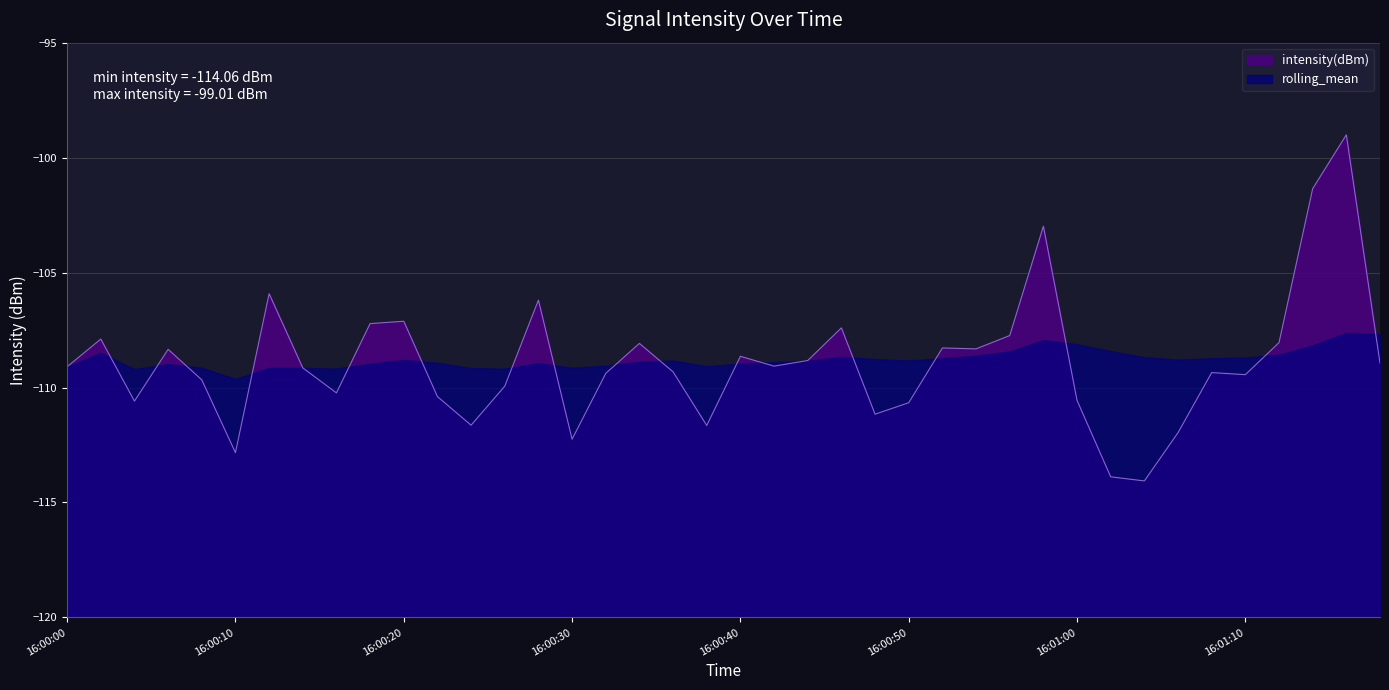

How many values are below -109?

22